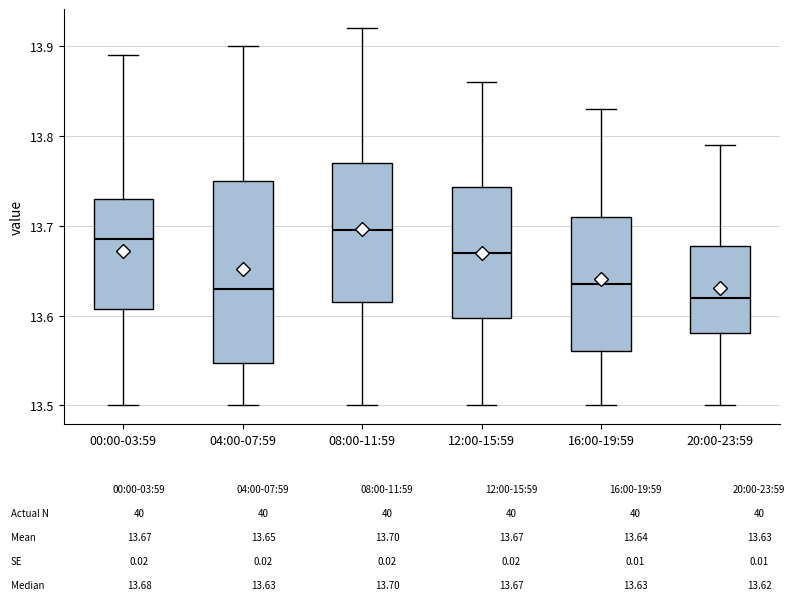

Reading left to right, read every box against the y-axis: the position of its median line, the range the box covers, and the ends of its whiskers. The values are not printed on the chart, so give them approximately, as read against the axis.

00:00-03:59: median 13.69, box 13.61 to 13.73, whiskers 13.50 to 13.89
04:00-07:59: median 13.63, box 13.55 to 13.75, whiskers 13.50 to 13.90
08:00-11:59: median 13.70, box 13.62 to 13.77, whiskers 13.50 to 13.92
12:00-15:59: median 13.67, box 13.60 to 13.74, whiskers 13.50 to 13.86
16:00-19:59: median 13.64, box 13.56 to 13.71, whiskers 13.50 to 13.83
20:00-23:59: median 13.62, box 13.58 to 13.68, whiskers 13.50 to 13.79